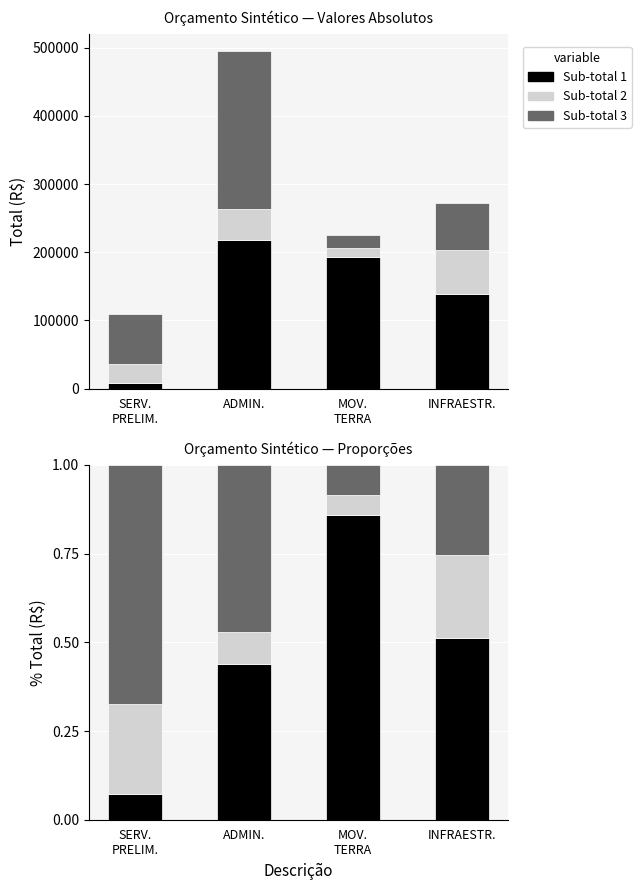

Which has a higher value, SERV.
PRELIM. or MOV.
TERRA?

MOV.
TERRA